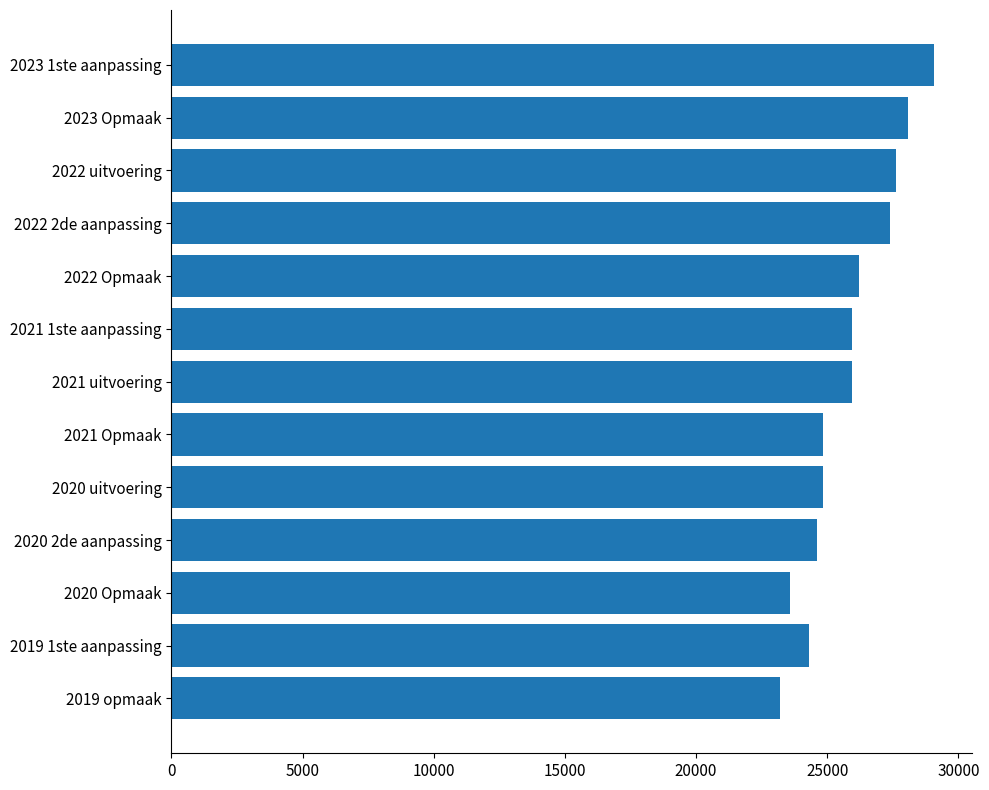

What is the label of the 11th bar from the bottom?

2022 uitvoering